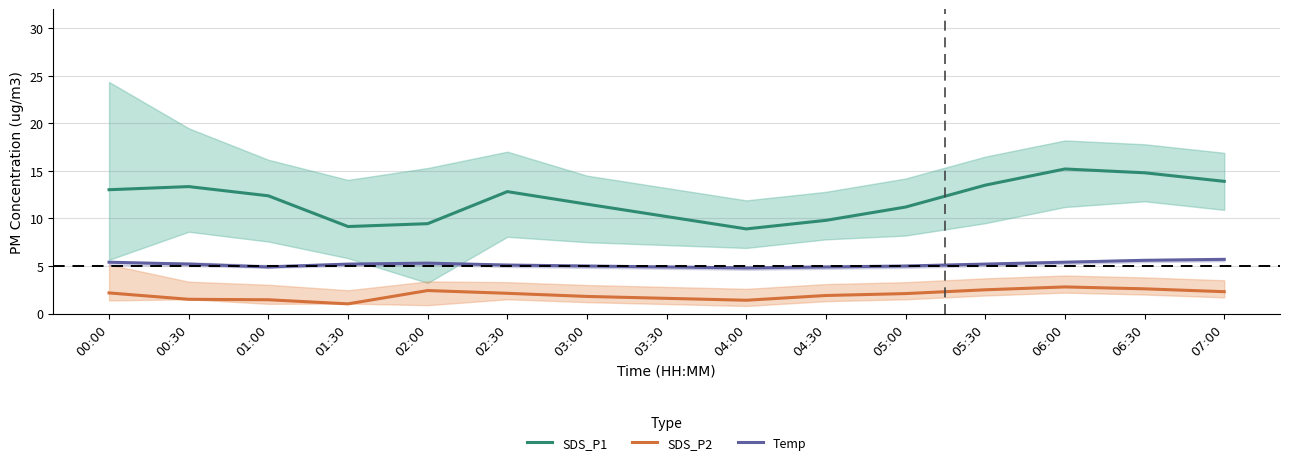

Where is SDS_P1 nearest to the value 12?

01:00